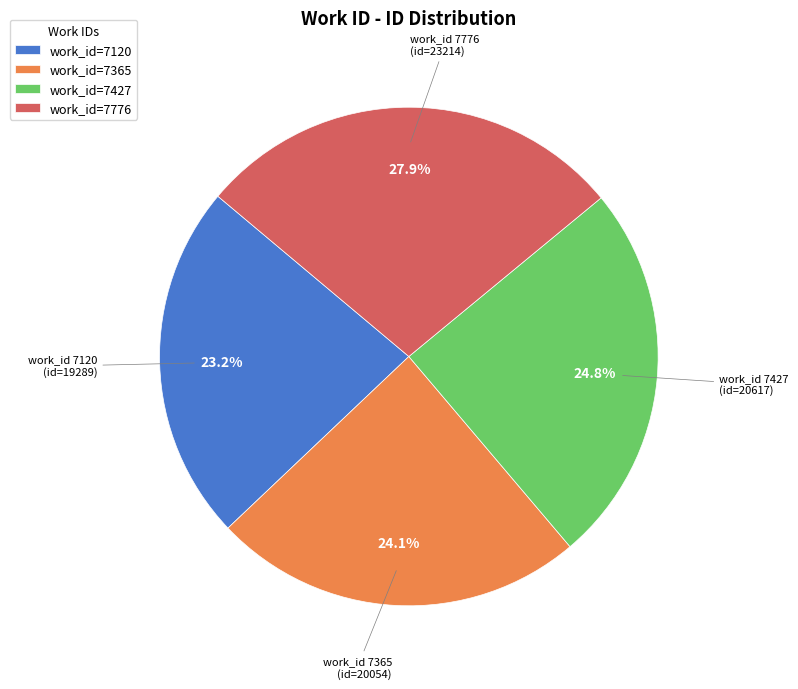

Which slice is the largest?

work_id=7776